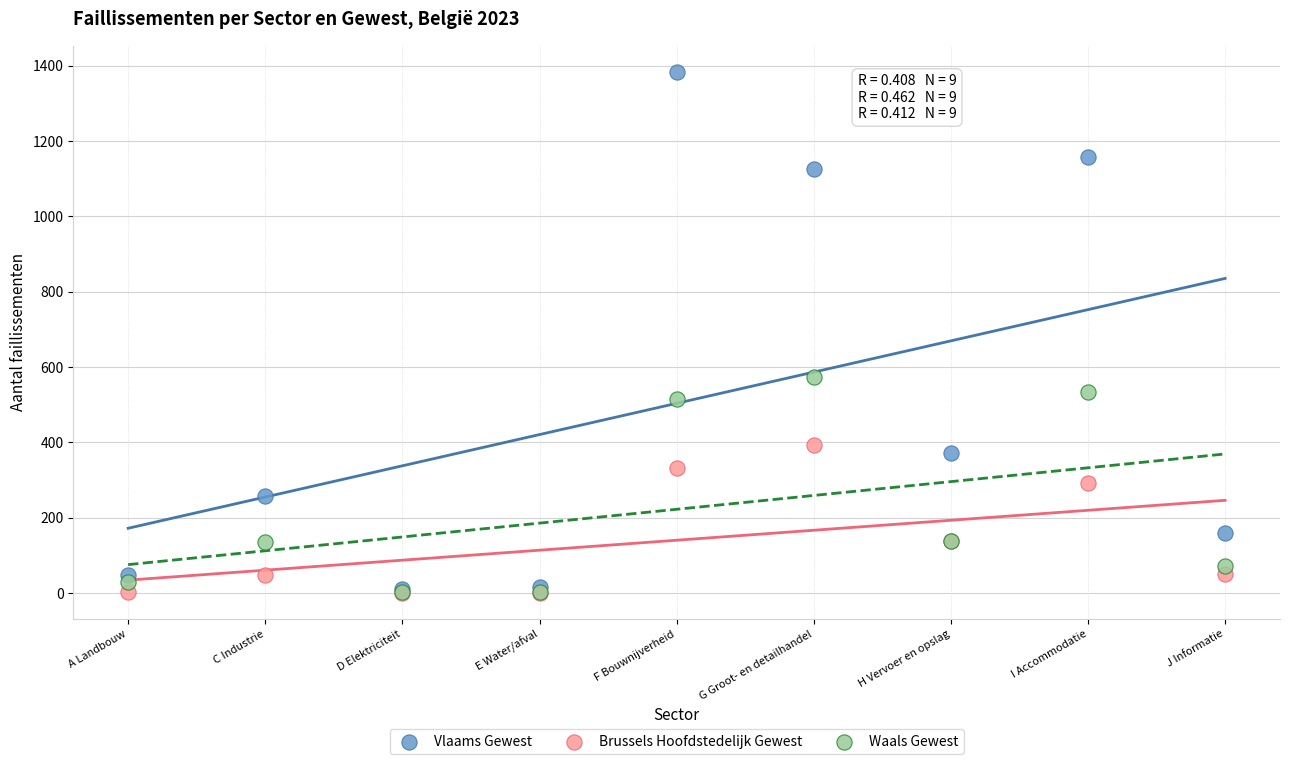

Which series has the widest spread of Y values?

Vlaams Gewest